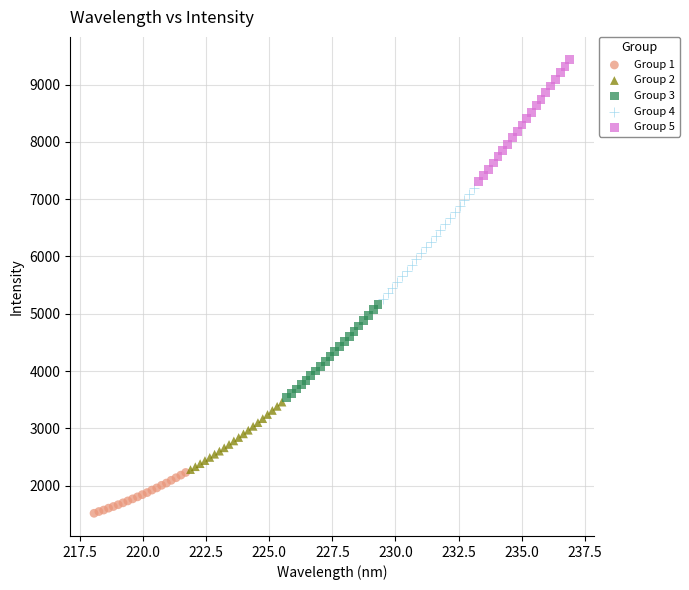

What are all the series names shown in the legend?

Group 1, Group 2, Group 3, Group 4, Group 5